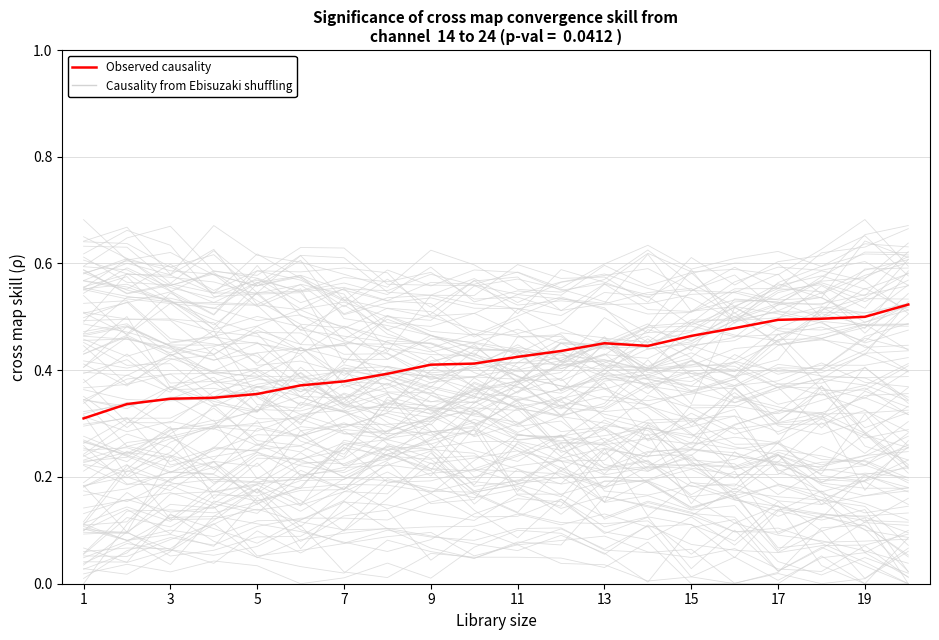

How many distinct data groups are displayed?

2